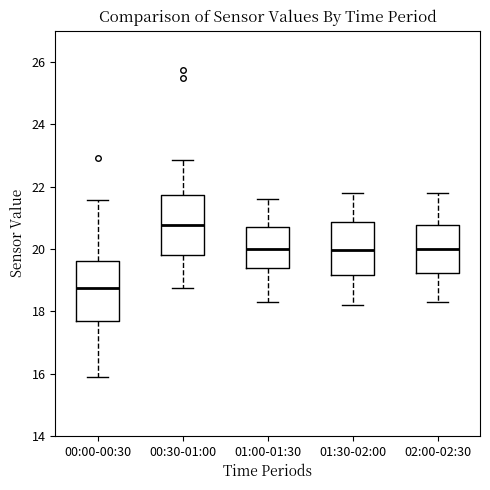

Reading left to right, transcribe this box plot: for each box, give where its median line is, the range the box spans, and where its two whiskers end, as read against the y-axis. The values are not printed on the chart, so give them approximately, as read against the axis.

00:00-00:30: median 18.8, box 17.6 to 19.6, whiskers 15.8 to 21.6
00:30-01:00: median 20.8, box 19.8 to 21.8, whiskers 18.8 to 22.8
01:00-01:30: median 20.0, box 19.4 to 20.8, whiskers 18.4 to 21.6
01:30-02:00: median 20.0, box 19.2 to 20.8, whiskers 18.2 to 21.8
02:00-02:30: median 20.0, box 19.2 to 20.8, whiskers 18.4 to 21.8